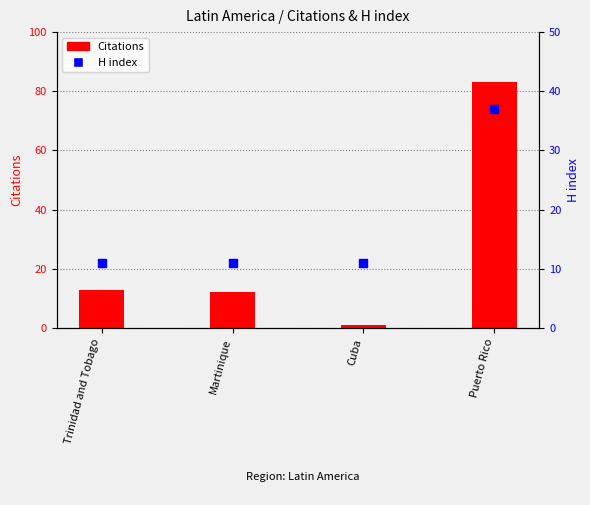

What is the total value across all series at Trinidad and Tobago?

24